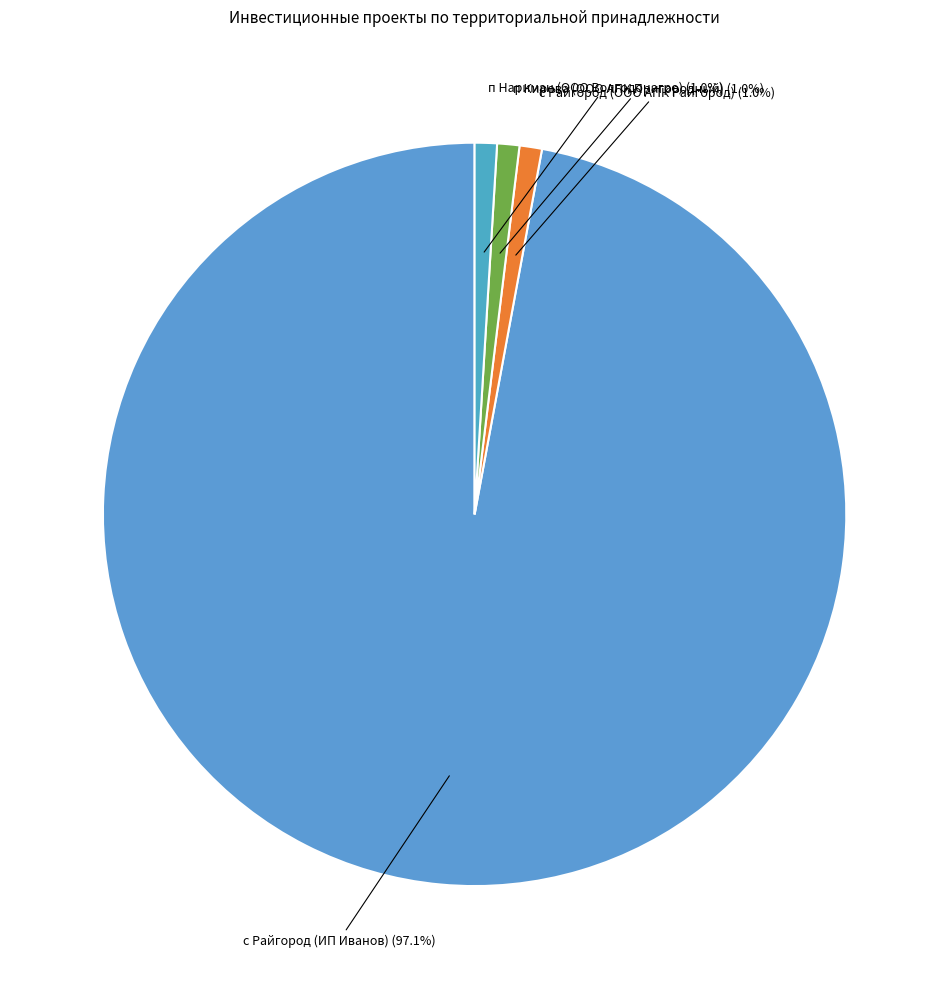

What is the largest slice in the pie chart?

с Райгород (ИП Иванов)